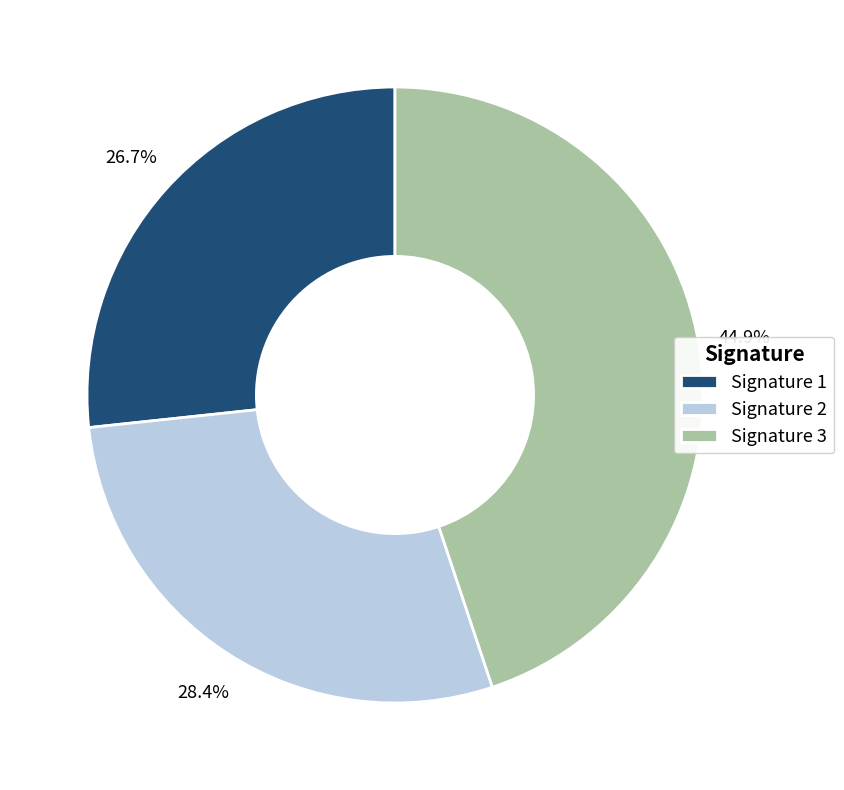

Combined, what portion of the pie is Signature 2 and Signature 1?

55.1%